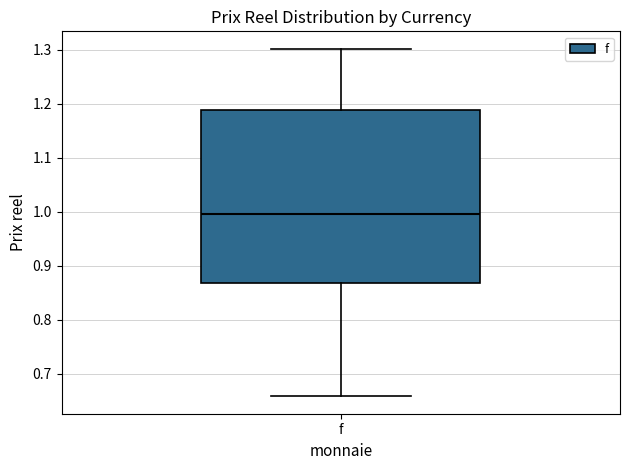

Where is the lower edge of the box for f on the y-axis? The values are not printed on the chart, so give them approximately, as read against the axis.

0.87